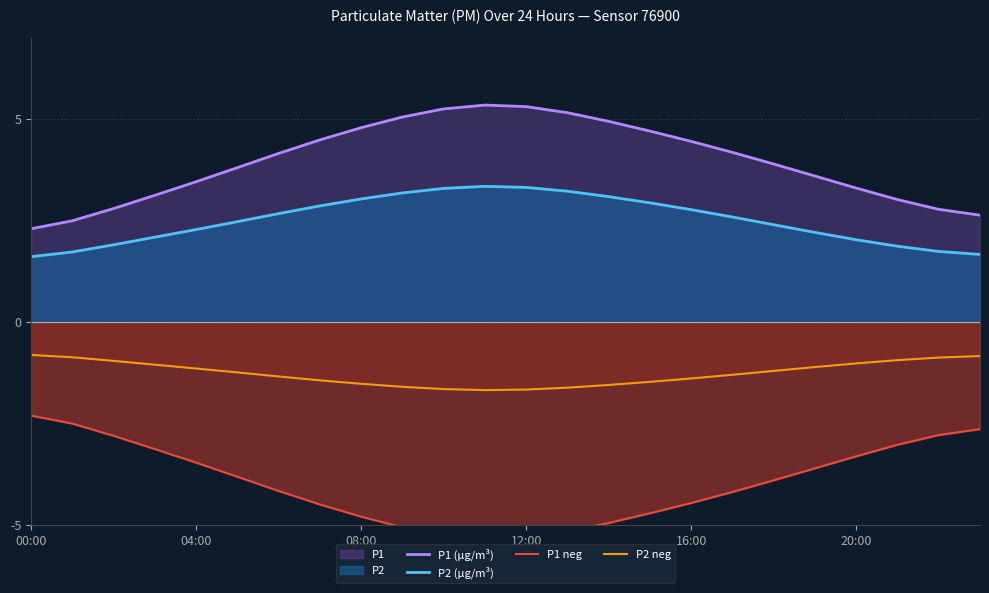

What is the lowest value of the P2 neg series?

-1.7